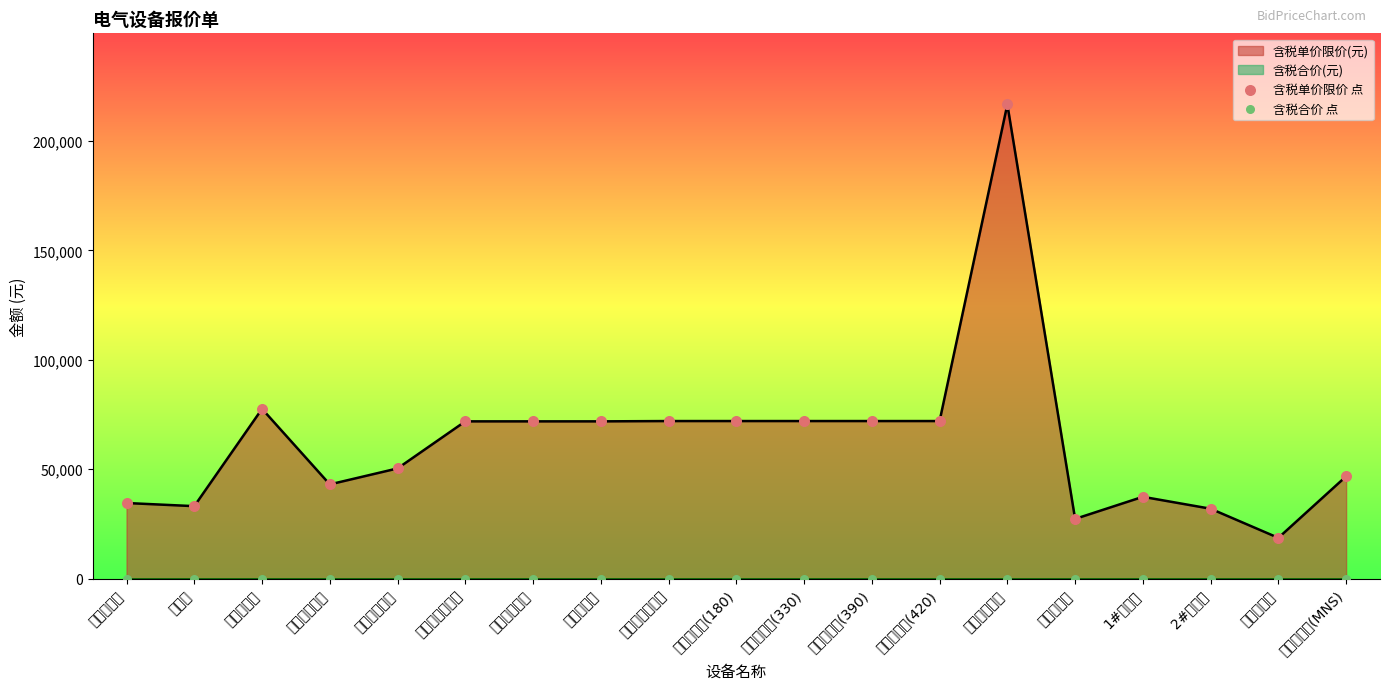

Which series has the widest spread of Y values?

含税单价限价 点